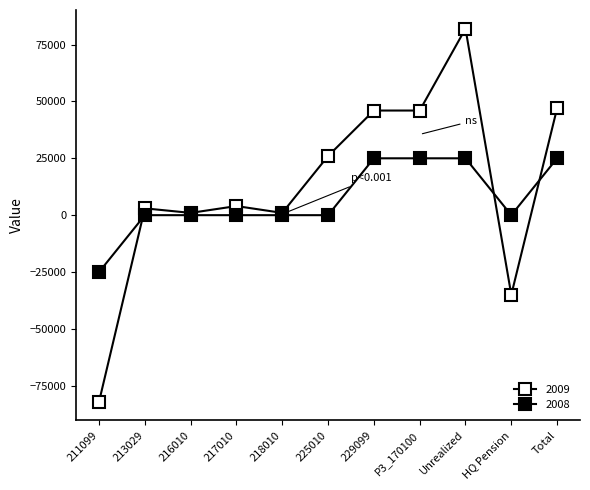

Read the 2009 value at 217010, to the nearest 10.

4000